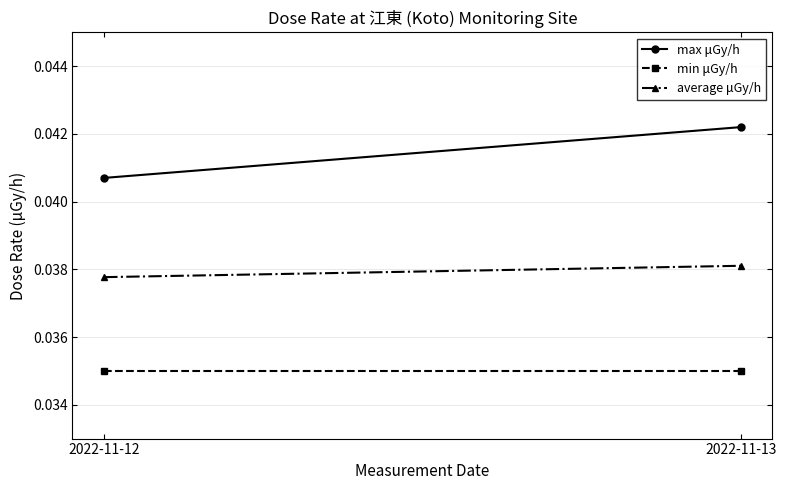

Which series has the largest total across all categories?

max μGy/h